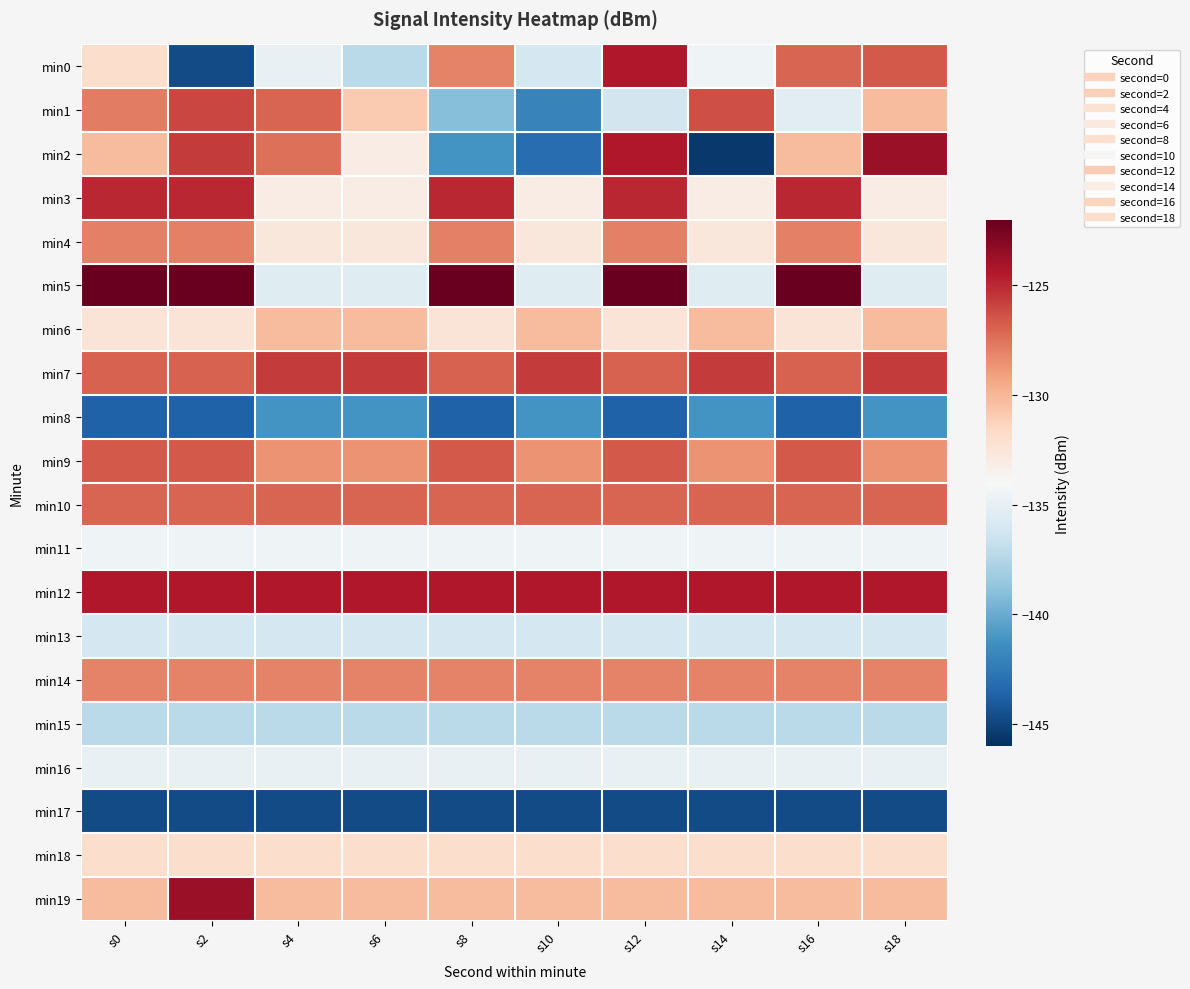

Reading left to right, list all the values displayed in this chart.

min0: s0=-131.9	s2=-144.8	s4=-134.9	s6=-137.2	s8=-128.1	s10=-136.1	s12=-124.4	s14=-134.5	s16=-127.0	s18=-126.7
min1: s0=-127.9	s2=-126.0	s4=-127.0	s6=-130.9	s8=-139.1	s10=-142.0	s12=-136.2	s14=-126.3	s16=-135.4	s18=-130.2
min2: s0=-130.2	s2=-125.6	s4=-127.4	s6=-133.1	s8=-141.2	s10=-143.1	s12=-124.4	s14=-145.6	s16=-130.2	s18=-123.6
min3: s0=-124.9	s2=-124.9	s4=-133.1	s6=-133.1	s8=-124.9	s10=-133.1	s12=-124.9	s14=-133.1	s16=-124.9	s18=-133.1
min4: s0=-127.9	s2=-127.9	s4=-132.6	s6=-132.6	s8=-127.9	s10=-132.6	s12=-127.9	s14=-132.6	s16=-127.9	s18=-132.6
min5: s0=-122.1	s2=-122.1	s4=-135.5	s6=-135.5	s8=-122.1	s10=-135.5	s12=-122.1	s14=-135.5	s16=-122.1	s18=-135.5
min6: s0=-132.5	s2=-132.5	s4=-130.2	s6=-130.2	s8=-132.5	s10=-130.2	s12=-132.5	s14=-130.2	s16=-132.5	s18=-130.2
min7: s0=-127.0	s2=-127.0	s4=-125.6	s6=-125.6	s8=-127.0	s10=-125.6	s12=-127.0	s14=-125.6	s16=-127.0	s18=-125.6
min8: s0=-143.7	s2=-143.7	s4=-141.2	s6=-141.2	s8=-143.7	s10=-141.2	s12=-143.7	s14=-141.2	s16=-143.7	s18=-141.2
min9: s0=-126.7	s2=-126.7	s4=-128.6	s6=-128.6	s8=-126.7	s10=-128.6	s12=-126.7	s14=-128.6	s16=-126.7	s18=-128.6
min10: s0=-127.0	s2=-127.0	s4=-127.0	s6=-127.0	s8=-127.0	s10=-127.0	s12=-127.0	s14=-127.0	s16=-127.0	s18=-127.0
min11: s0=-134.5	s2=-134.5	s4=-134.5	s6=-134.5	s8=-134.5	s10=-134.5	s12=-134.5	s14=-134.5	s16=-134.5	s18=-134.5
min12: s0=-124.4	s2=-124.4	s4=-124.4	s6=-124.4	s8=-124.4	s10=-124.4	s12=-124.4	s14=-124.4	s16=-124.4	s18=-124.4
min13: s0=-136.1	s2=-136.1	s4=-136.1	s6=-136.1	s8=-136.1	s10=-136.1	s12=-136.1	s14=-136.1	s16=-136.1	s18=-136.1
min14: s0=-128.1	s2=-128.1	s4=-128.1	s6=-128.1	s8=-128.1	s10=-128.1	s12=-128.1	s14=-128.1	s16=-128.1	s18=-128.1
min15: s0=-137.2	s2=-137.2	s4=-137.2	s6=-137.2	s8=-137.2	s10=-137.2	s12=-137.2	s14=-137.2	s16=-137.2	s18=-137.2
min16: s0=-134.9	s2=-134.9	s4=-134.9	s6=-134.9	s8=-134.9	s10=-134.9	s12=-134.9	s14=-134.9	s16=-134.9	s18=-134.9
min17: s0=-144.8	s2=-144.8	s4=-144.8	s6=-144.8	s8=-144.8	s10=-144.8	s12=-144.8	s14=-144.8	s16=-144.8	s18=-144.8
min18: s0=-131.9	s2=-131.9	s4=-131.9	s6=-131.9	s8=-131.9	s10=-131.9	s12=-131.9	s14=-131.9	s16=-131.9	s18=-131.9
min19: s0=-130.2	s2=-123.6	s4=-130.2	s6=-130.2	s8=-130.2	s10=-130.2	s12=-130.2	s14=-130.2	s16=-130.2	s18=-130.2